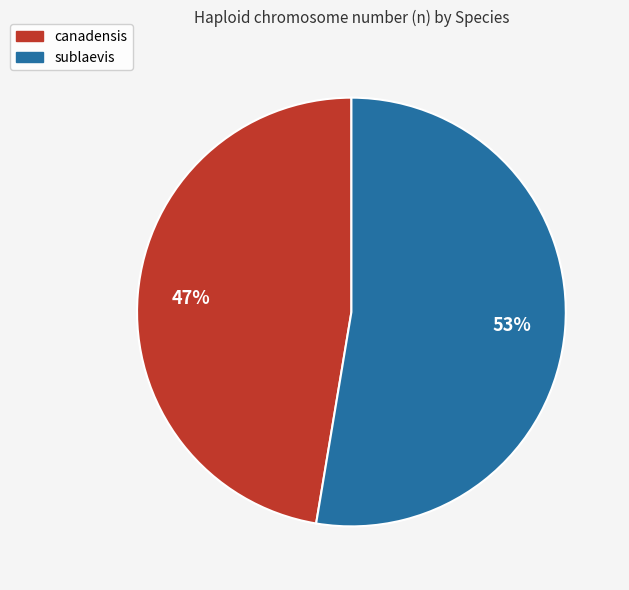

To the nearest percent, what portion does canadensis represent?

47%